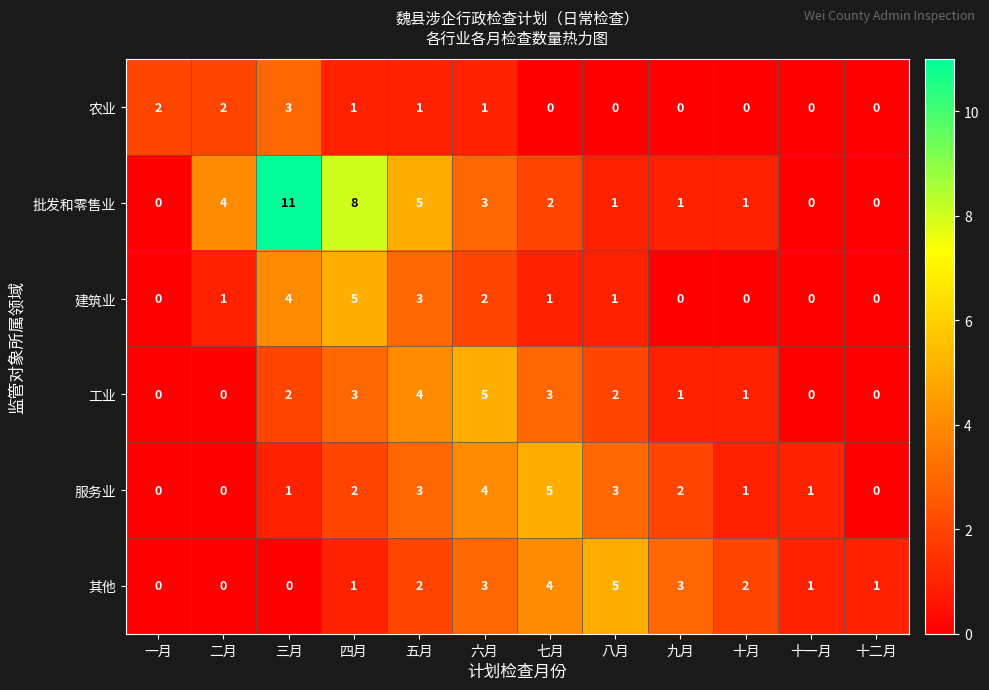

What is the maximum value for 批发和零售业?

11